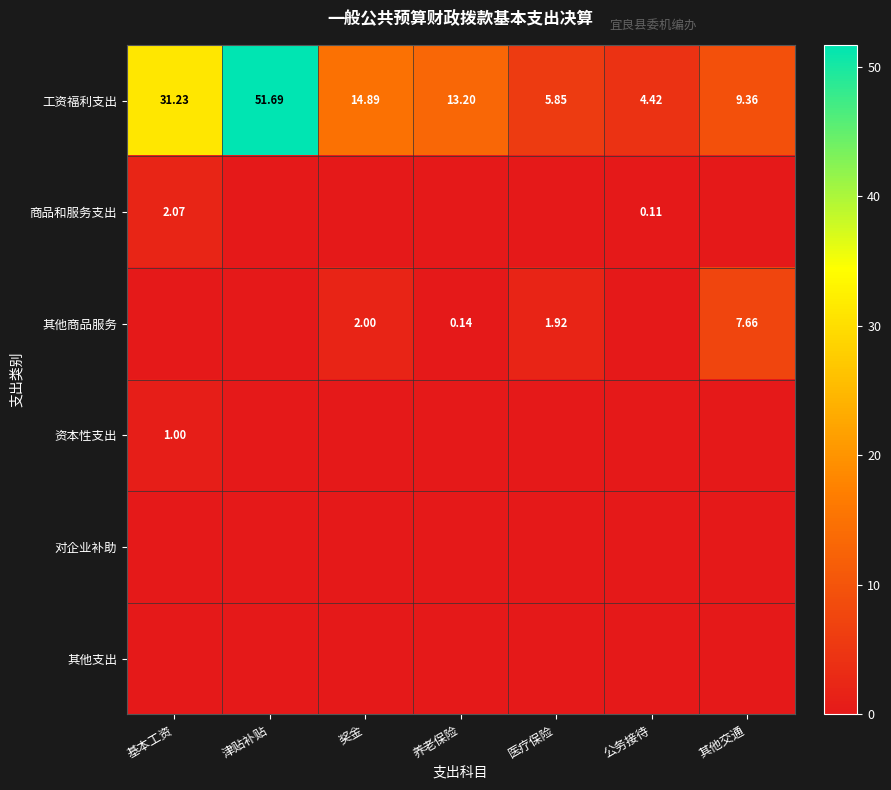

Which category has the highest value in the 工资福利支出 series?

津贴补贴